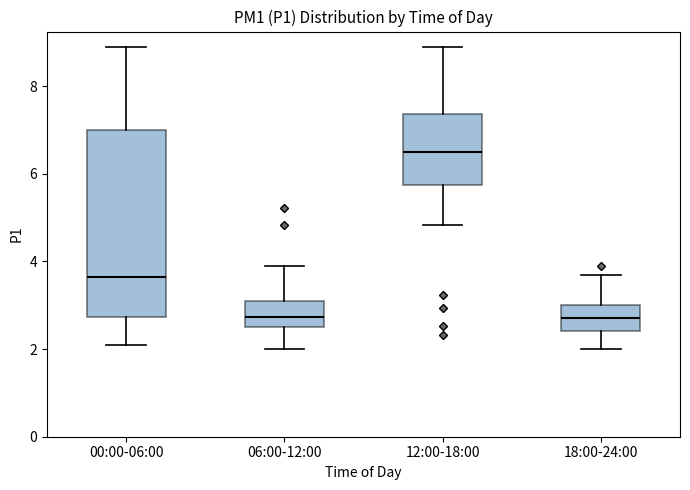

Reading left to right, transcribe this box plot: for each box, give where its median line is, the range the box spans, and where its two whiskers end, as read against the y-axis. The values are not printed on the chart, so give them approximately, as read against the axis.

00:00-06:00: median 3.6, box 2.8 to 7.0, whiskers 2.2 to 9.0
06:00-12:00: median 2.8, box 2.4 to 3.2, whiskers 2.0 to 4.0
12:00-18:00: median 6.6, box 5.8 to 7.4, whiskers 4.8 to 9.0
18:00-24:00: median 2.8, box 2.4 to 3.0, whiskers 2.0 to 3.8